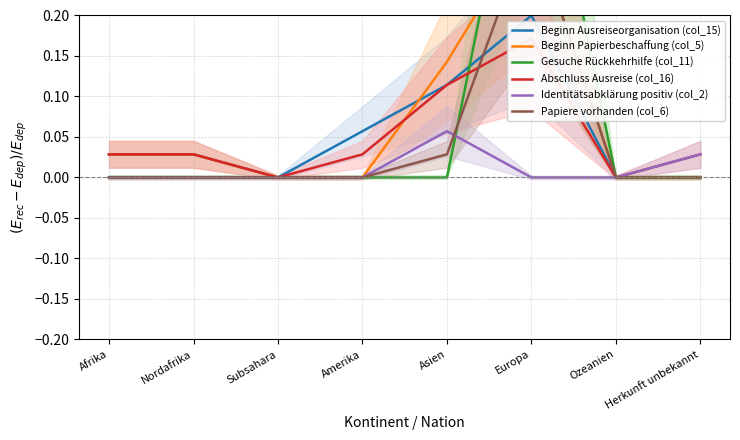

At which category is the sum across all series the highest?

Europa